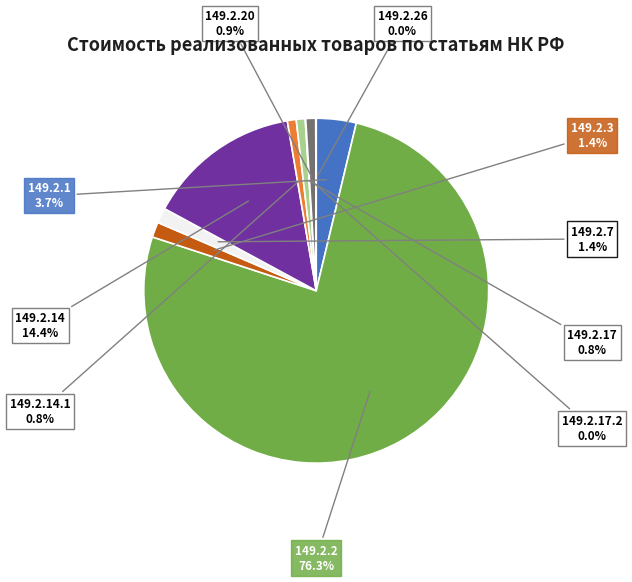

Is there any slice that represents more than half of the pie?

Yes